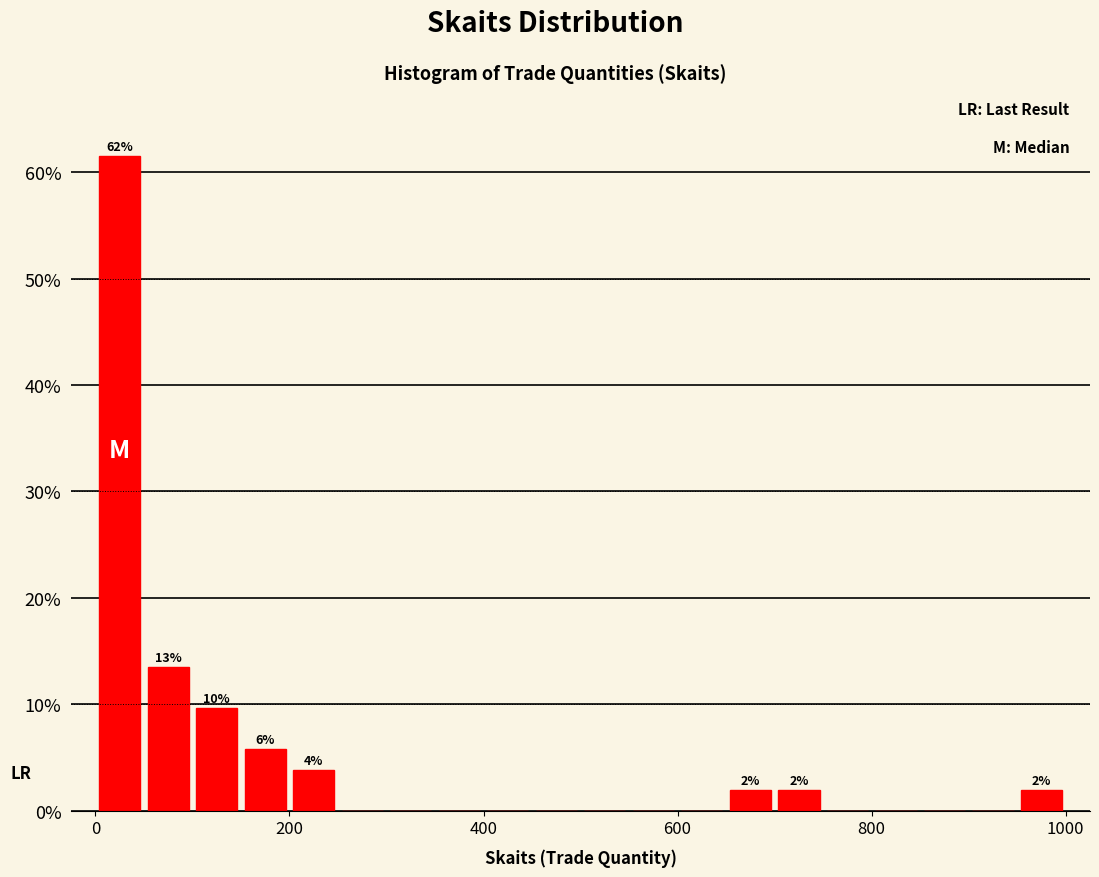

Read against the x-axis, roughly where is the centre of the tallest bar?

20